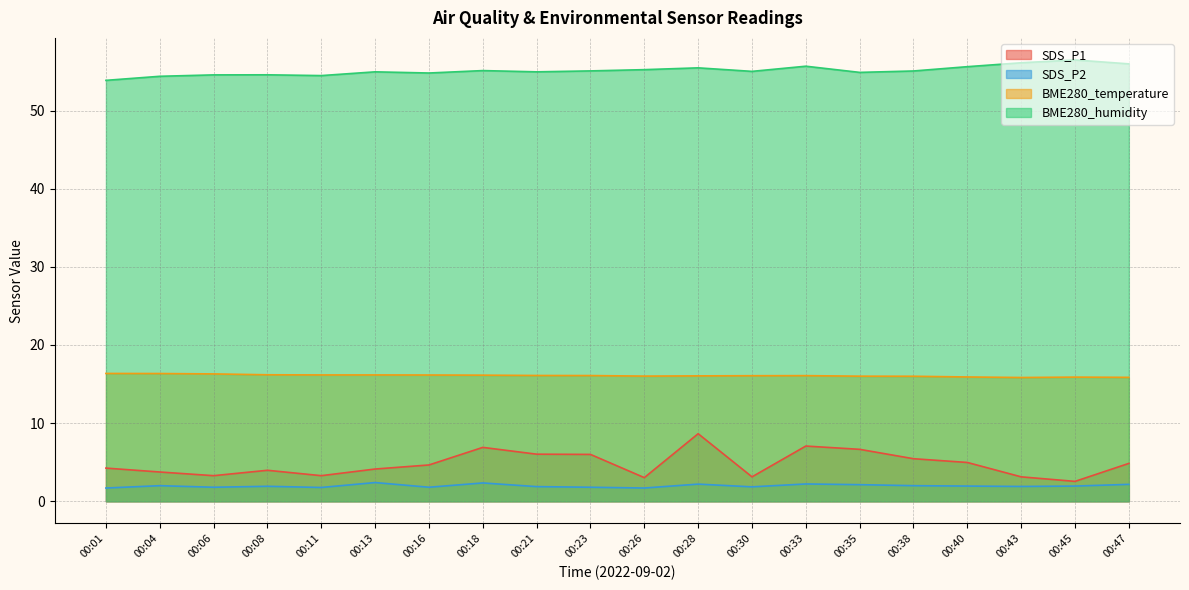

What is the difference between the highest and lowest values at 00:43?

54.2